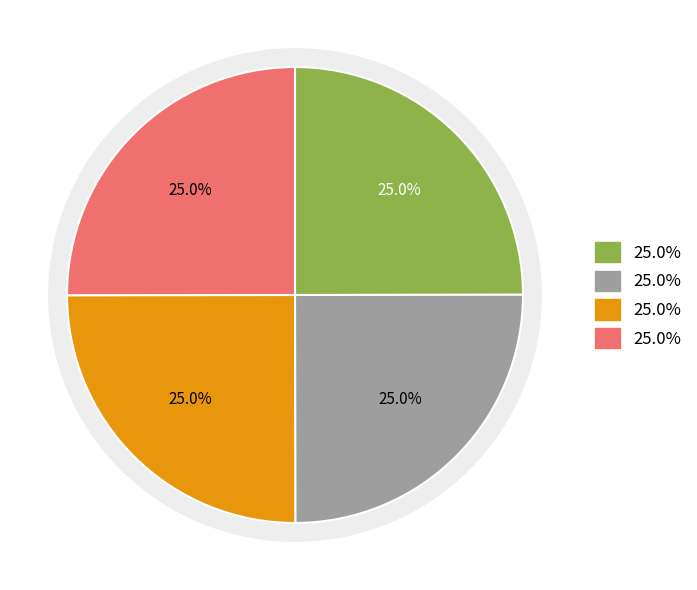

To the nearest percent, what is the combined percentage of 2011-03-09 and 2011-03-06?

50%